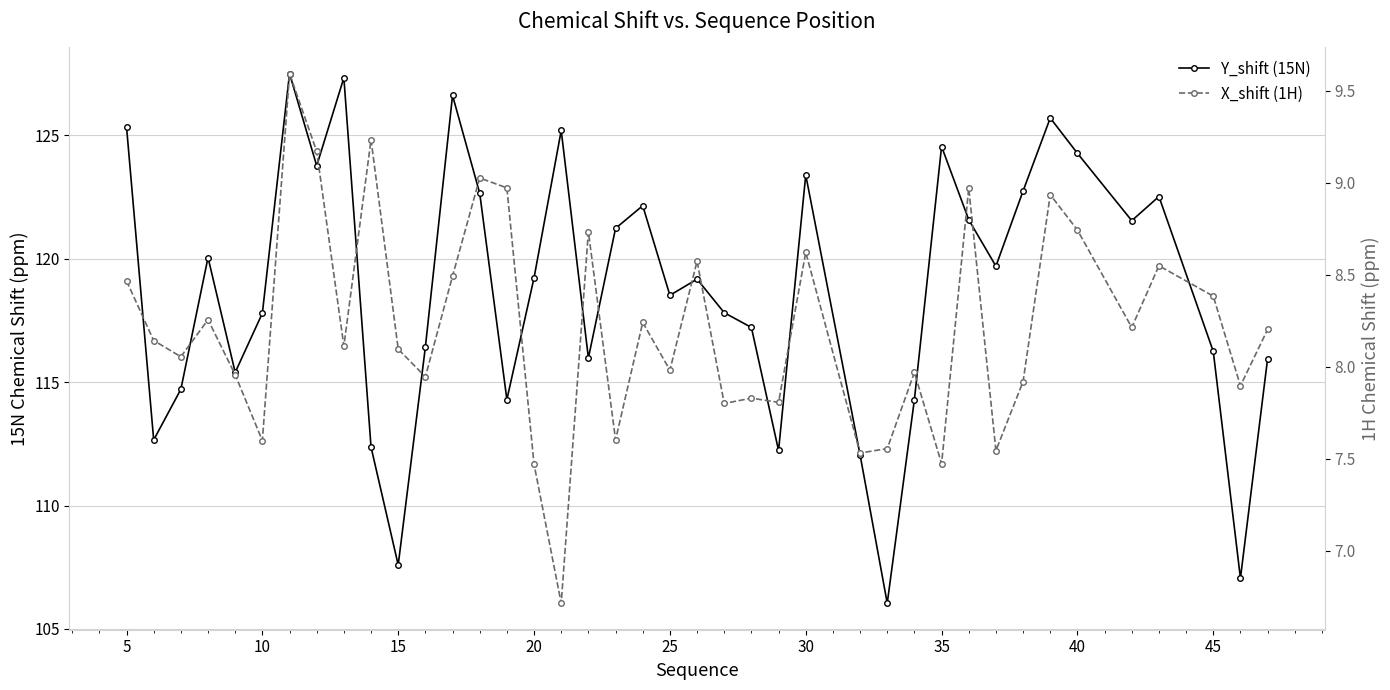

What is the lowest value of the X_shift (1H) series?

6.7